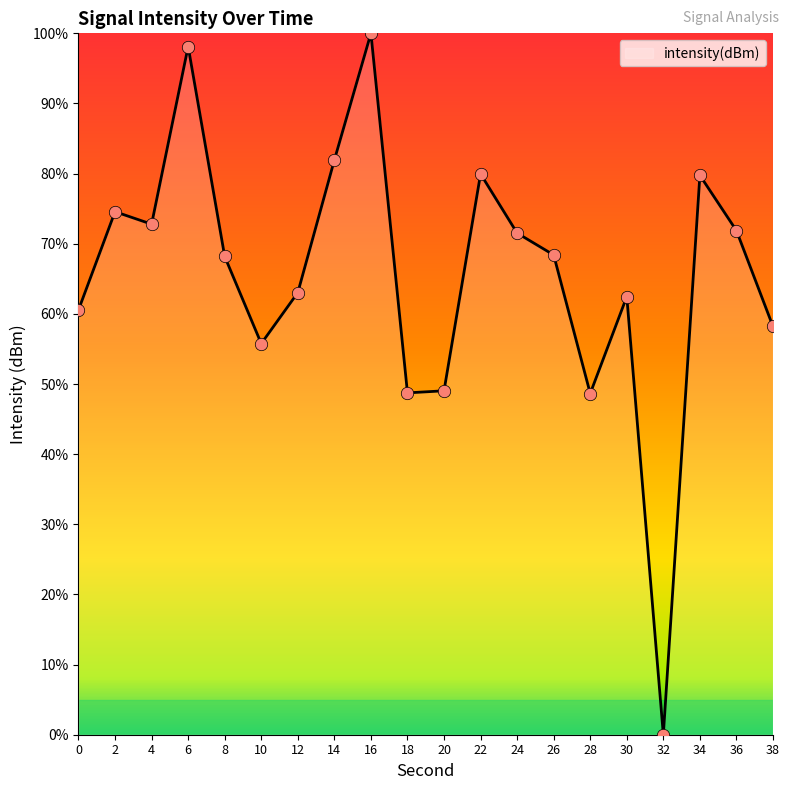

What is the change in value from 0 to 18?

-11.8